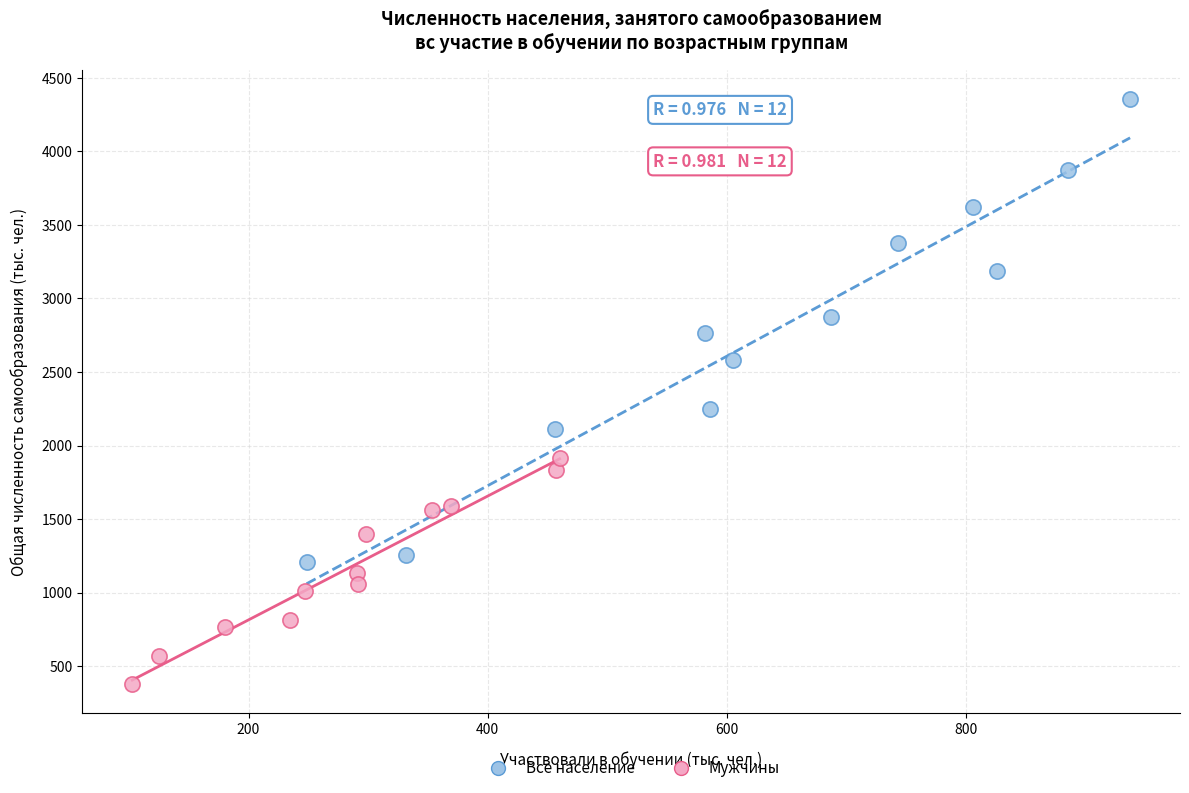

Which series contains the highest Y value?

Все население